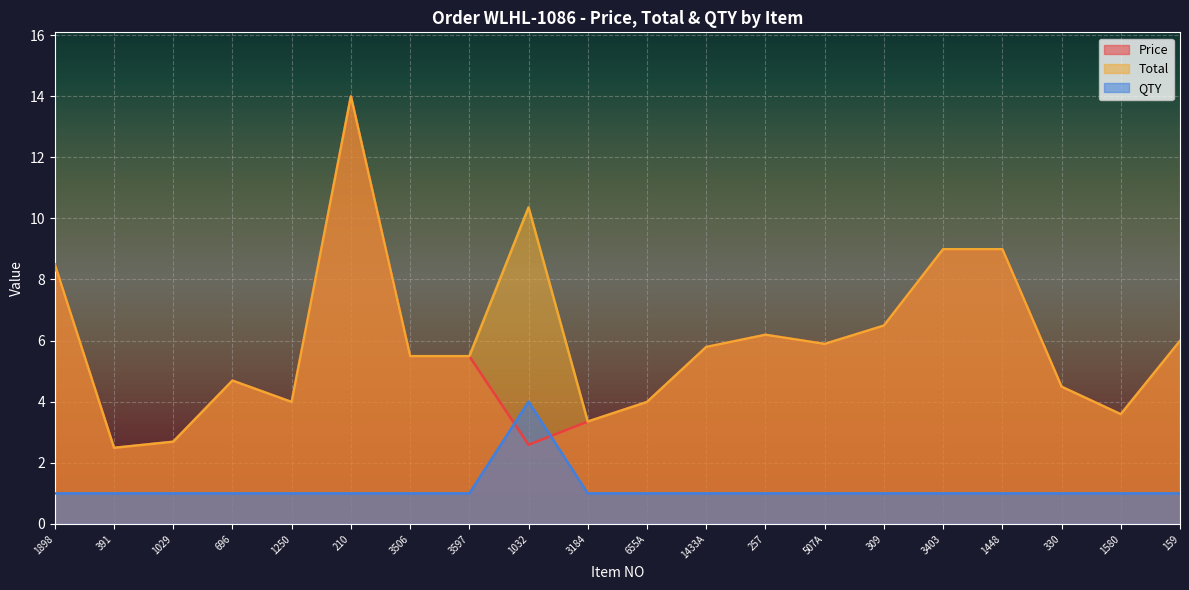

Which series changed the most between 507A and 1448?

Price